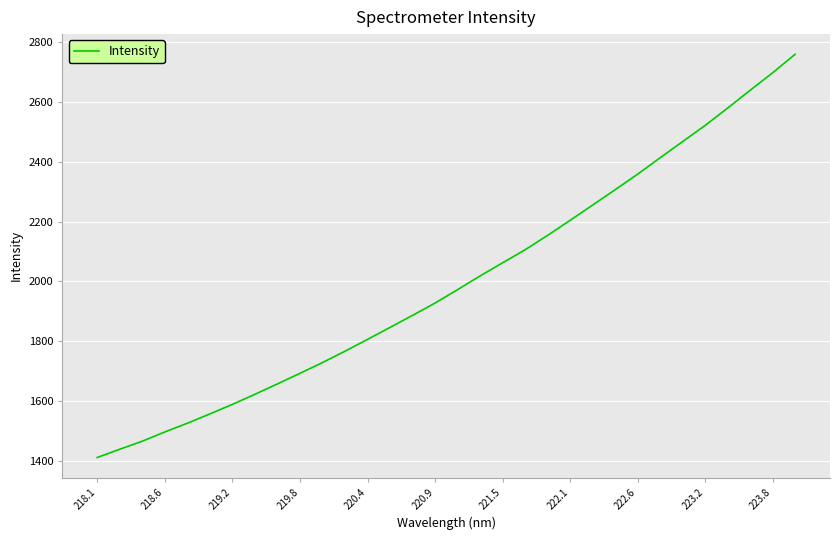

What is the greatest value displayed?

2759.0